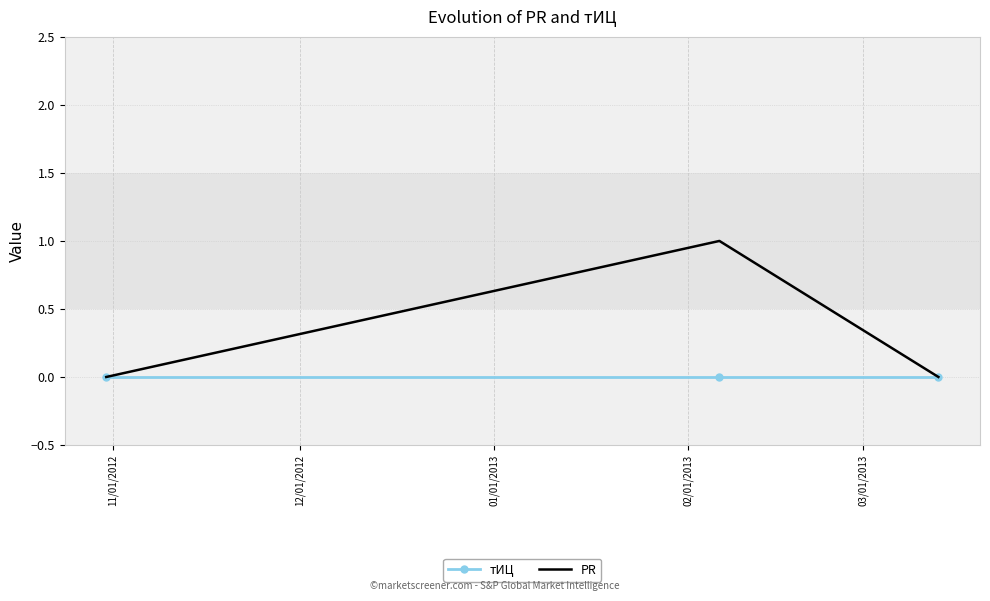

Which series has the largest range (max minus min)?

PR